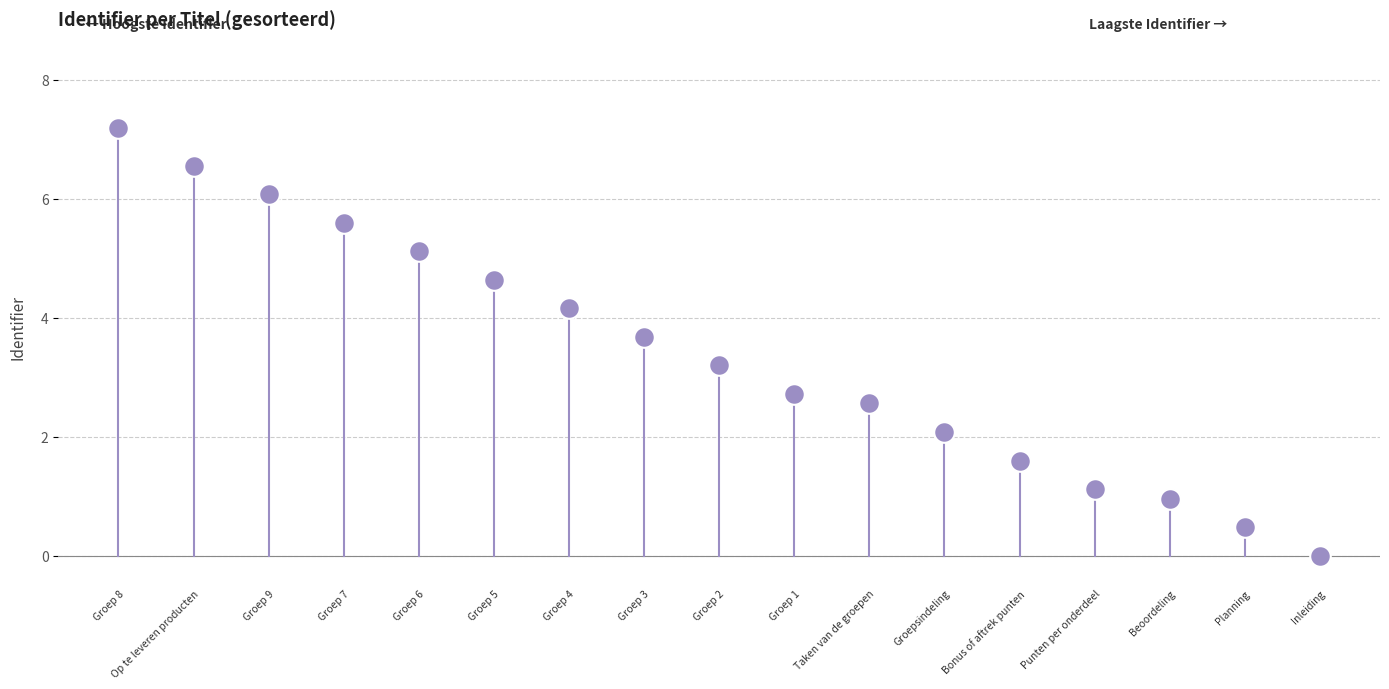

What is the range of Y values (max minus min)?

7.2